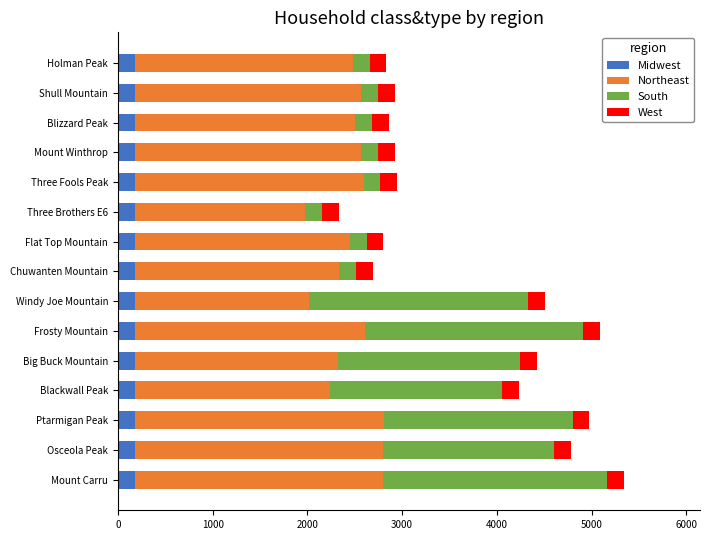

What is the highest value of the Midwest series?

178